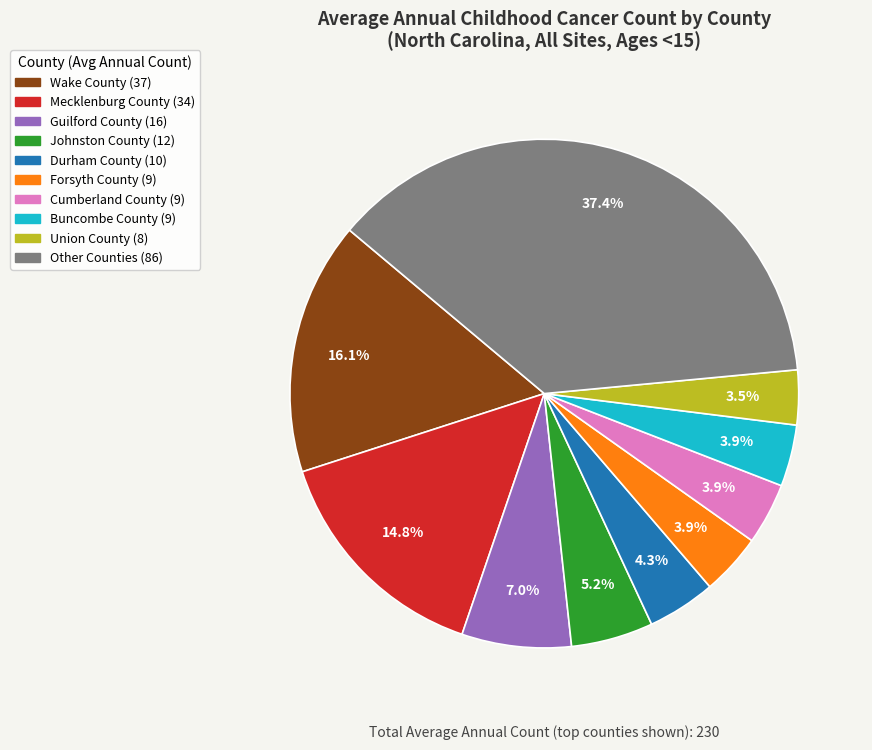

Is there a majority slice in this chart?

No